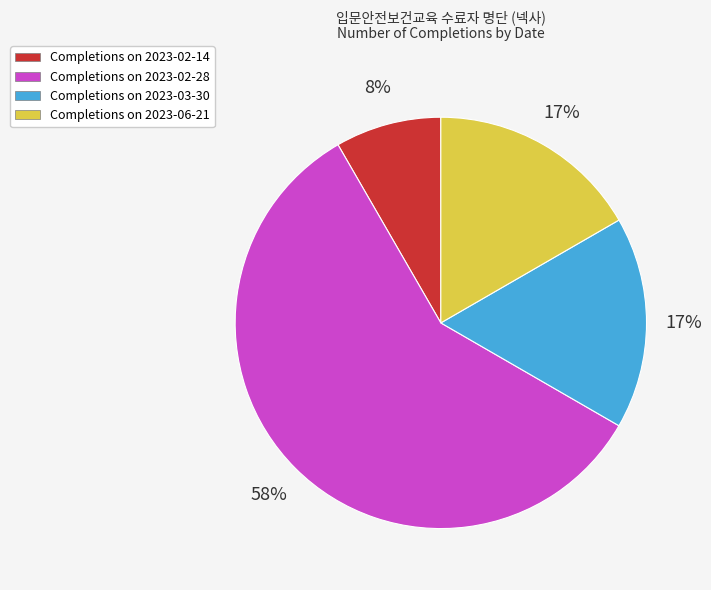

True or false: Completions on 2023-02-28 accounts for 50% of the total.

False